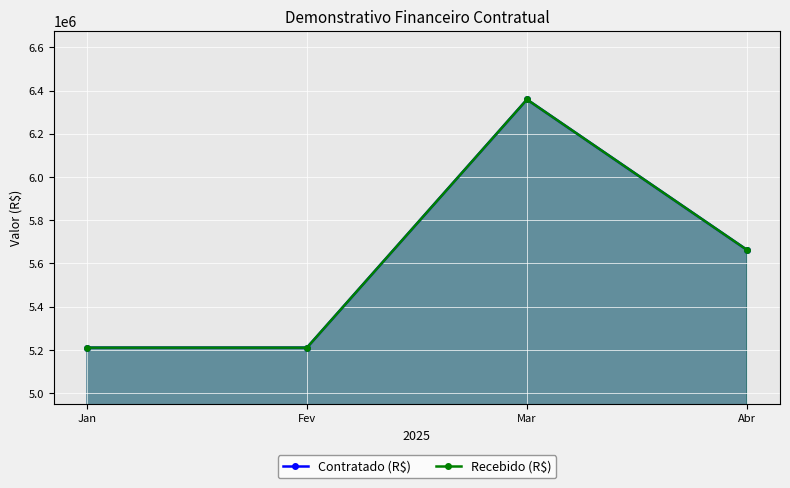

What is the sum of the Recebido (R$) values at Fev and Jan?

10421624.0